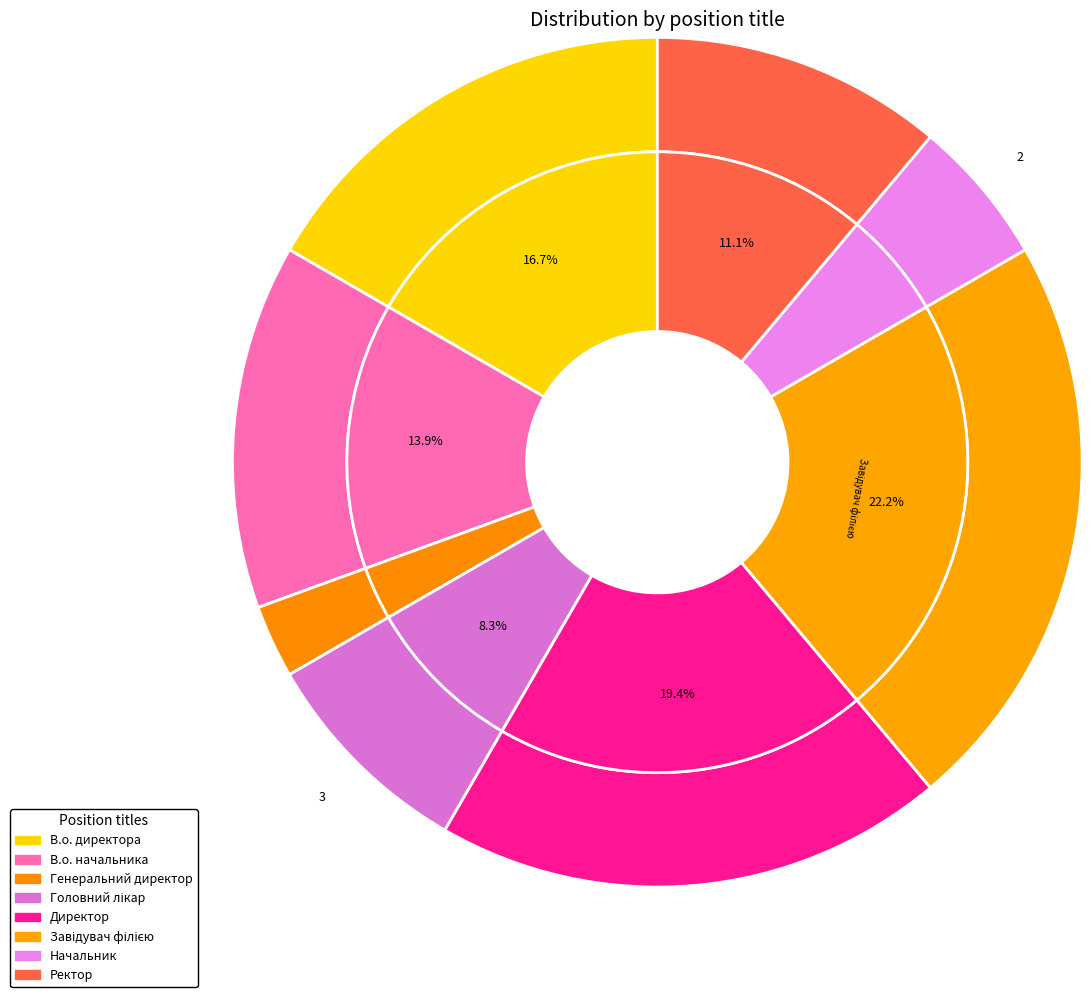

Combined, what portion of the pie is Генеральний директор and Начальник?

8.3%